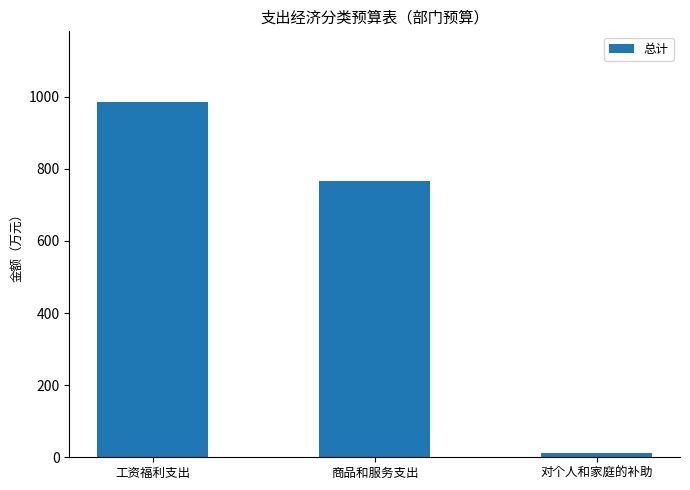

Does the chart contain any negative values?

No